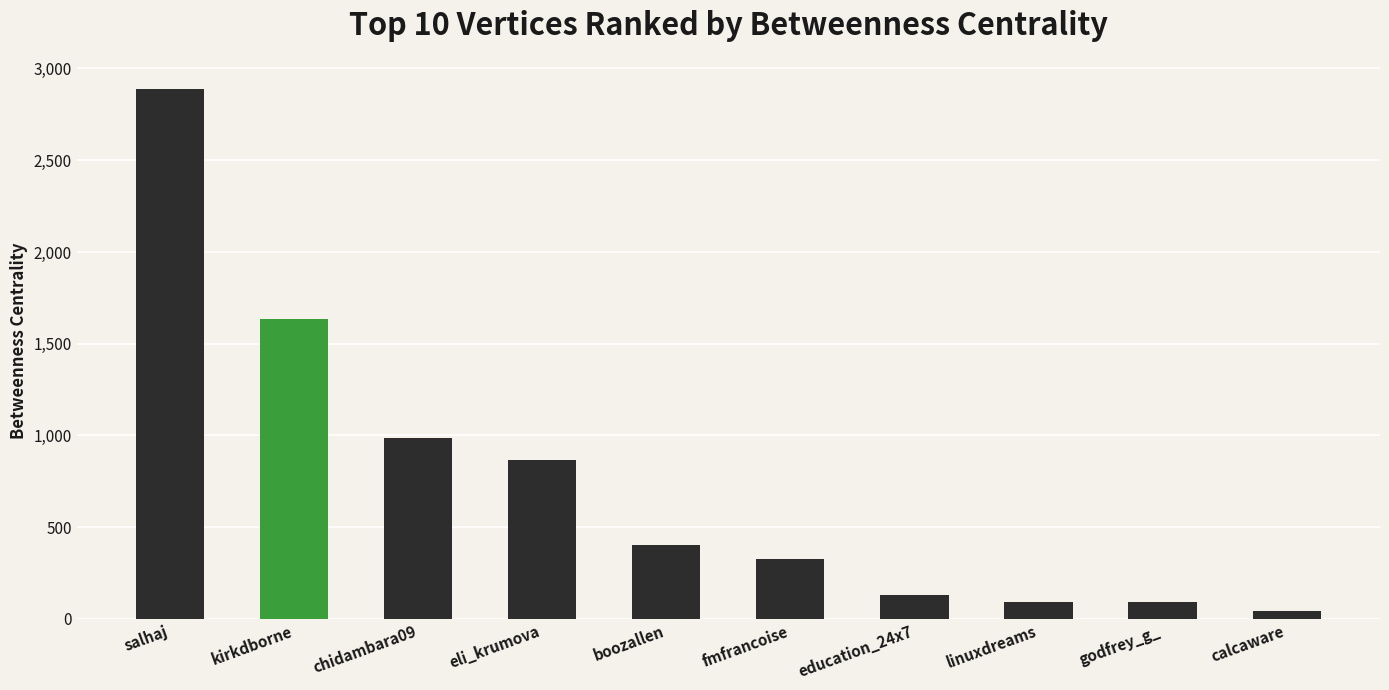

What is the ratio of the value at fmfrancoise to the value at salhaj?

0.1